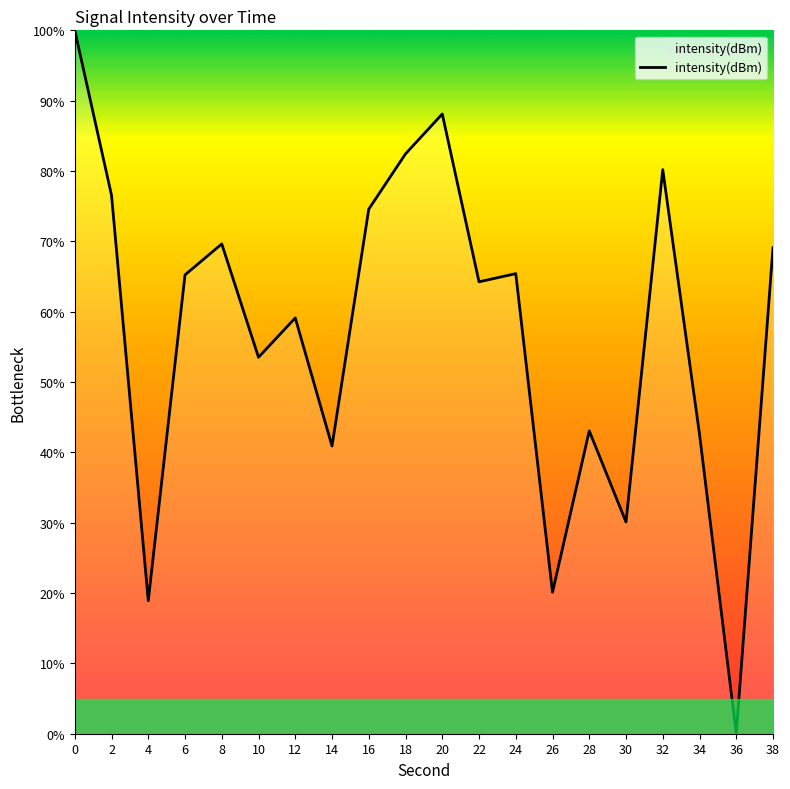

What is the average value?

57.2